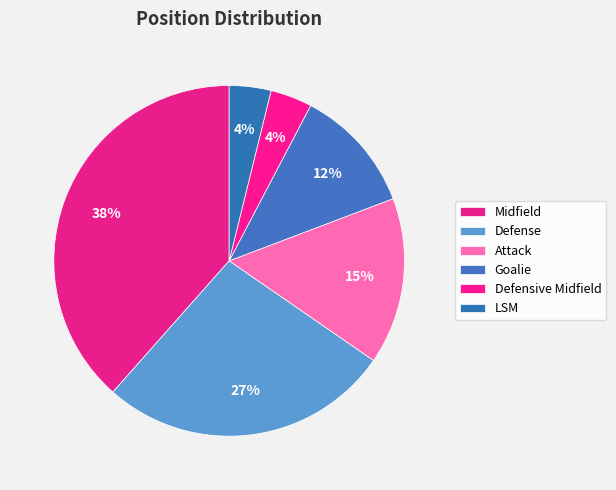

Is it true that Defensive Midfield is 4% of the pie?

True